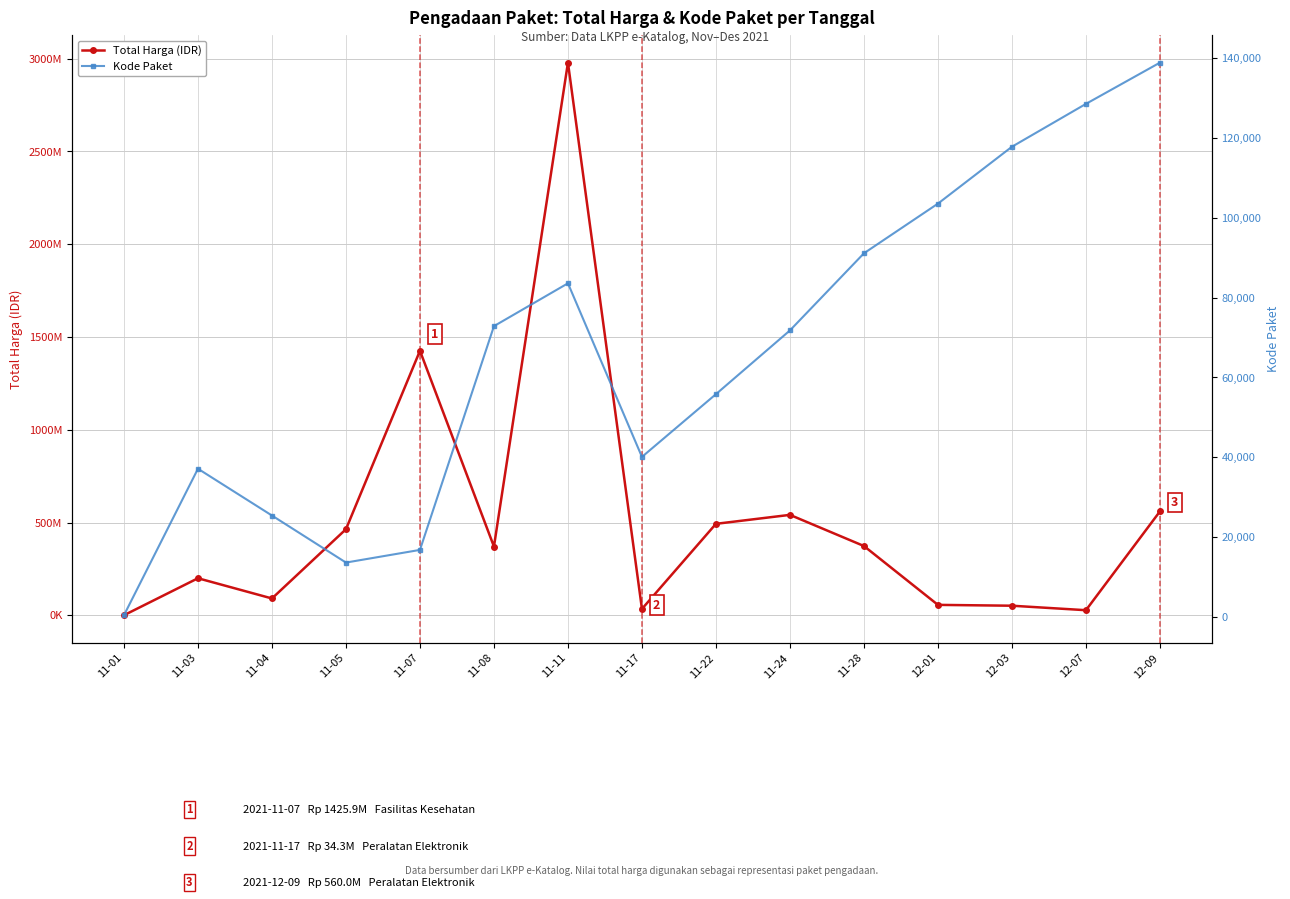

What is the difference between the Total Harga (IDR) values at 11-28 and 11-05?

90598100